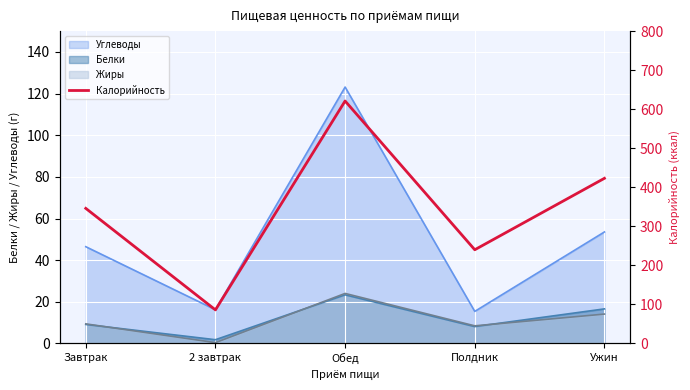

How many data points are less than 346?

2